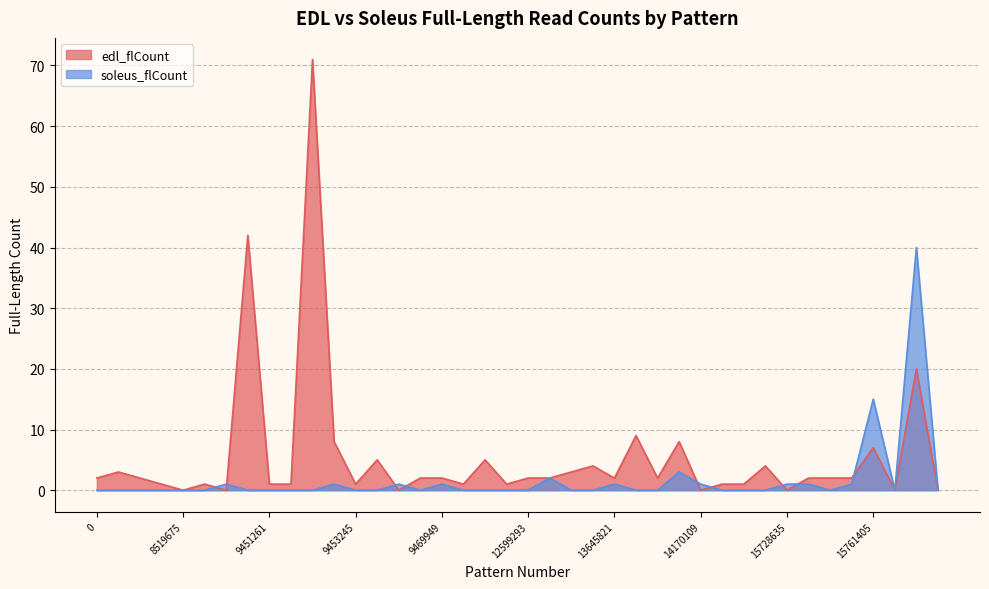

At which category does soleus_flCount reach its first local valley?

9467837